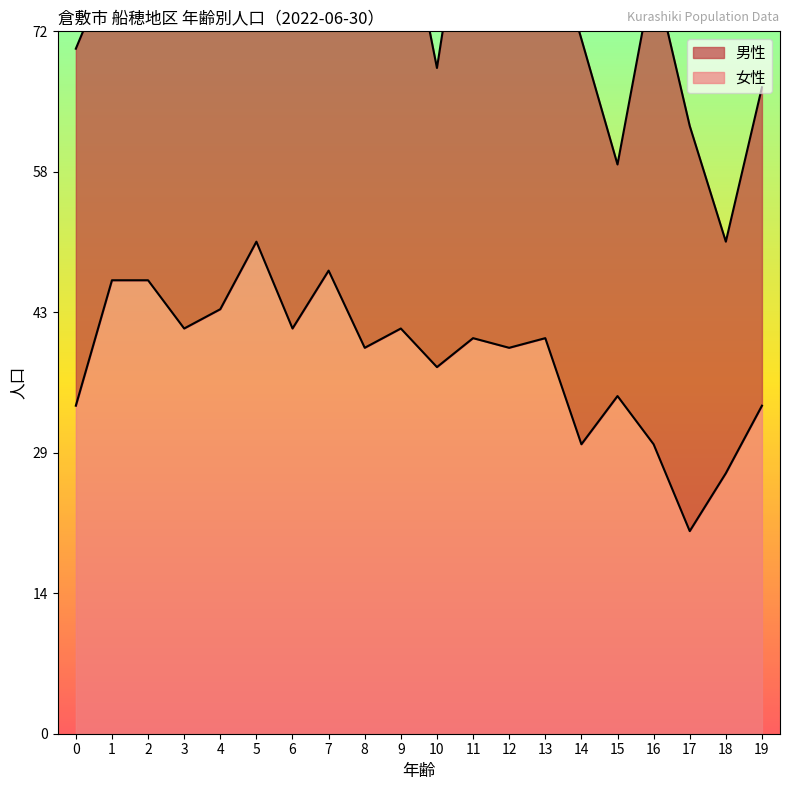

Is it true that the value at 12 is 40?

True